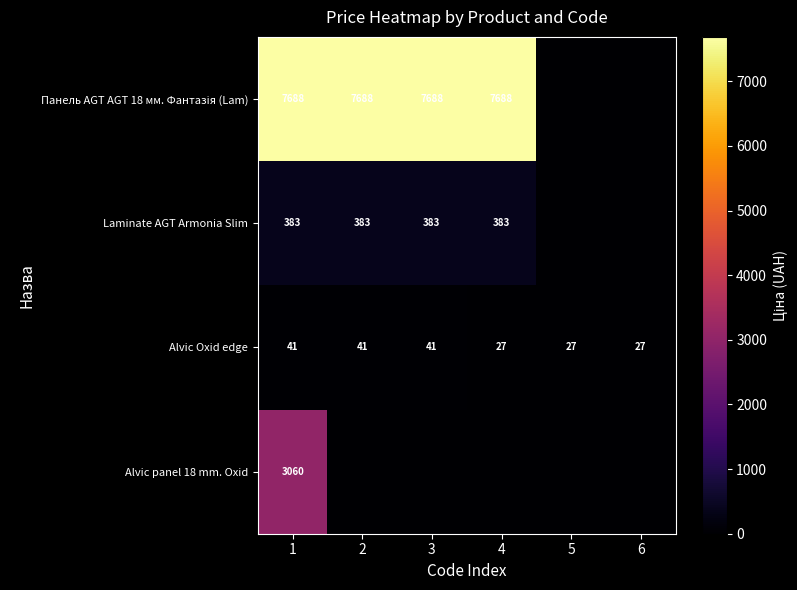

The Alvic Oxid edge series shows 11 at 3. True or false?

False